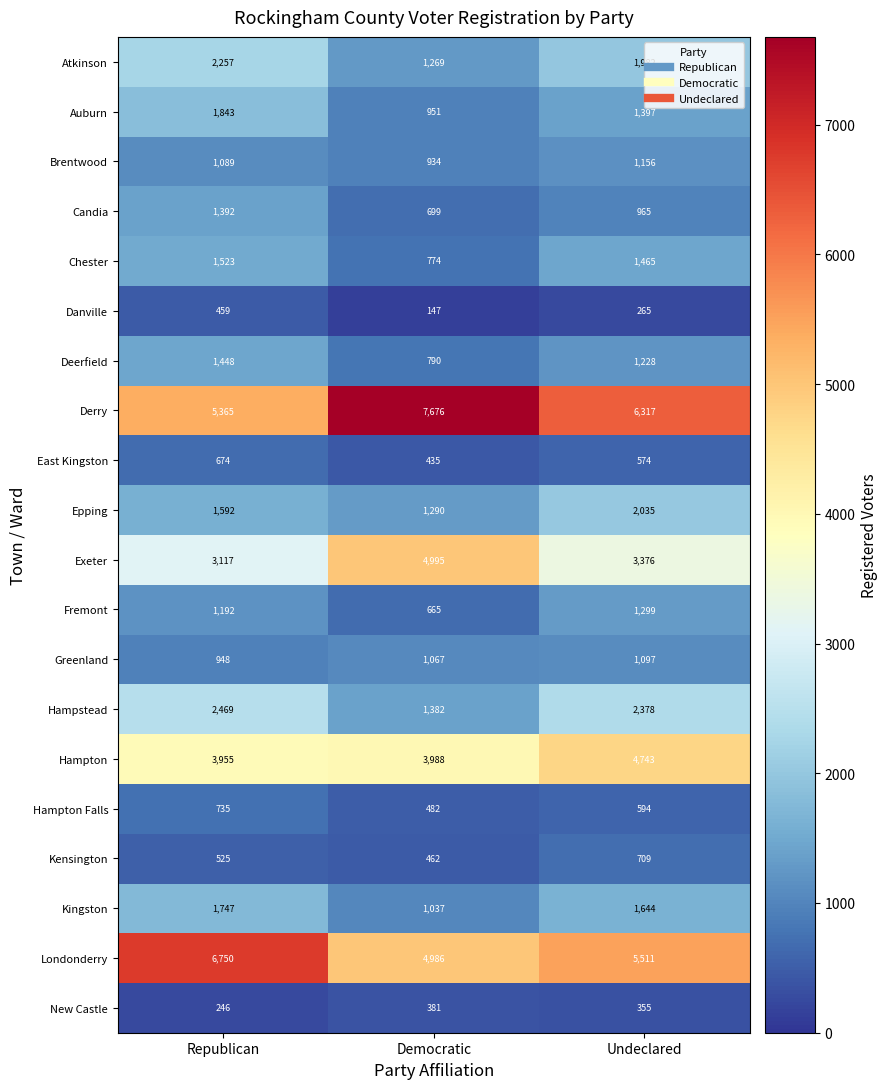

At which label is Candia closest to 1045?

Undeclared